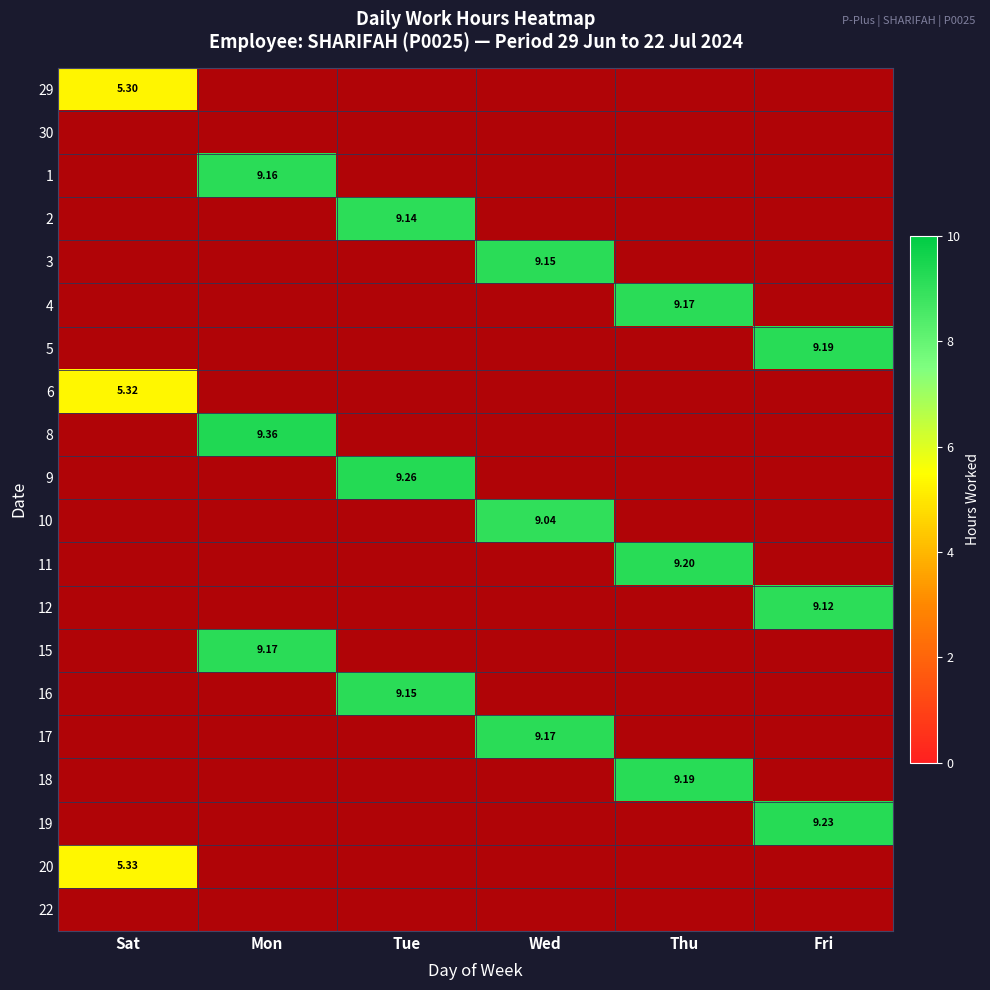

Which label corresponds to the largest value in the chart?

Mon